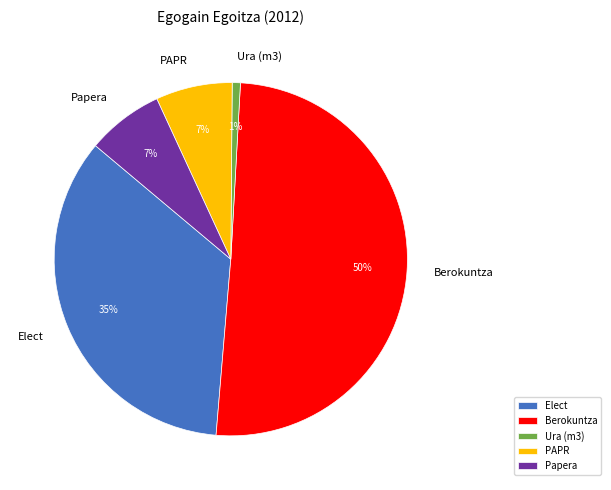

Which category has the smallest portion of the pie?

Ura (m3)